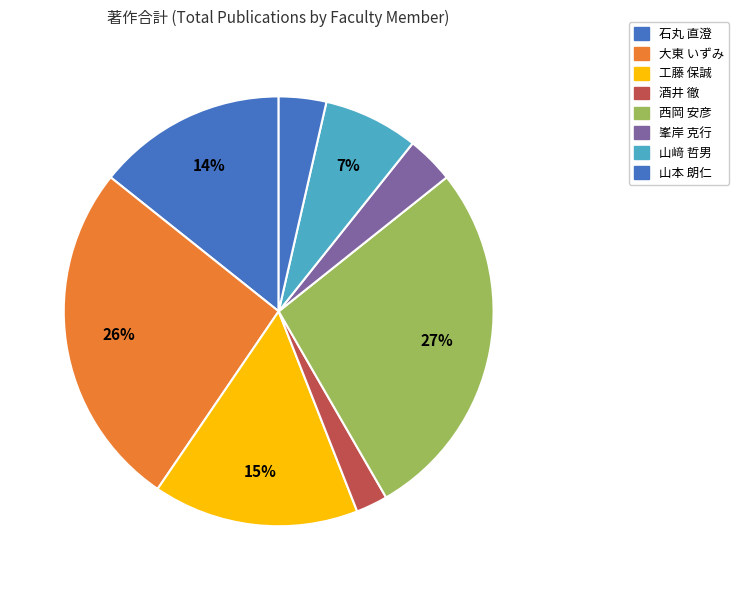

What percentage is NOT represented by 大東 いずみ?

73.8%